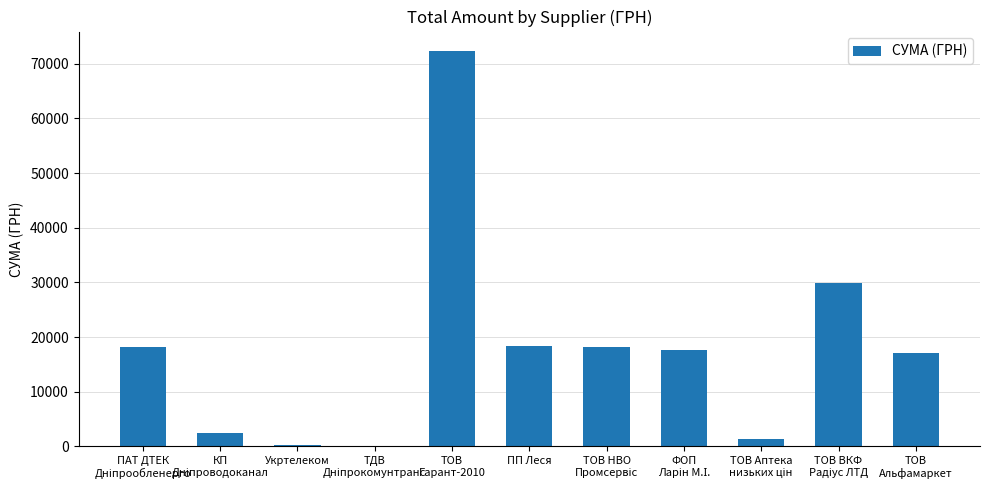

What is the sum of all values?

195879.1